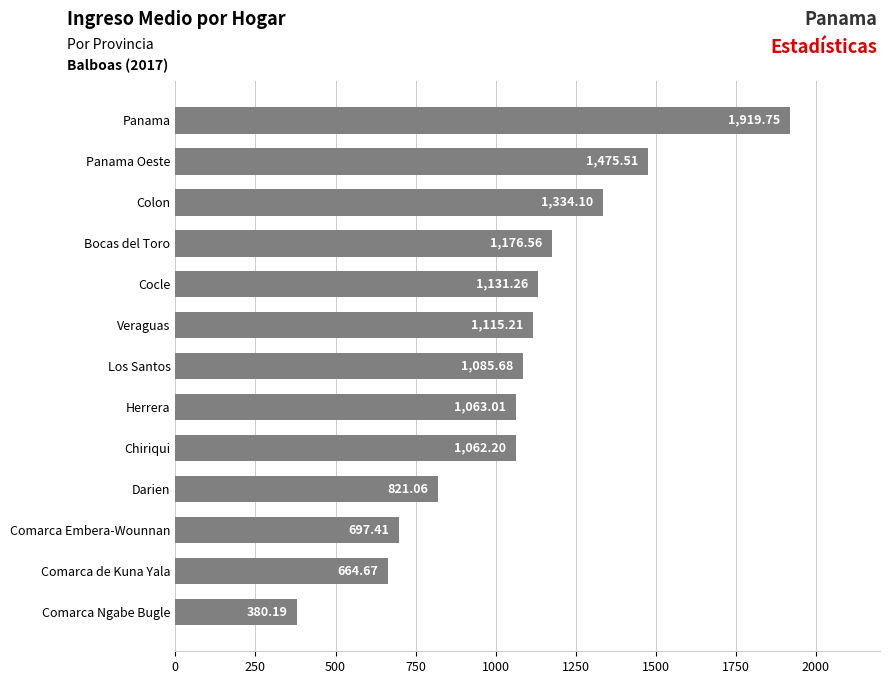

What is the change in value from Comarca Ngabe Bugle to Los Santos?

+705.5